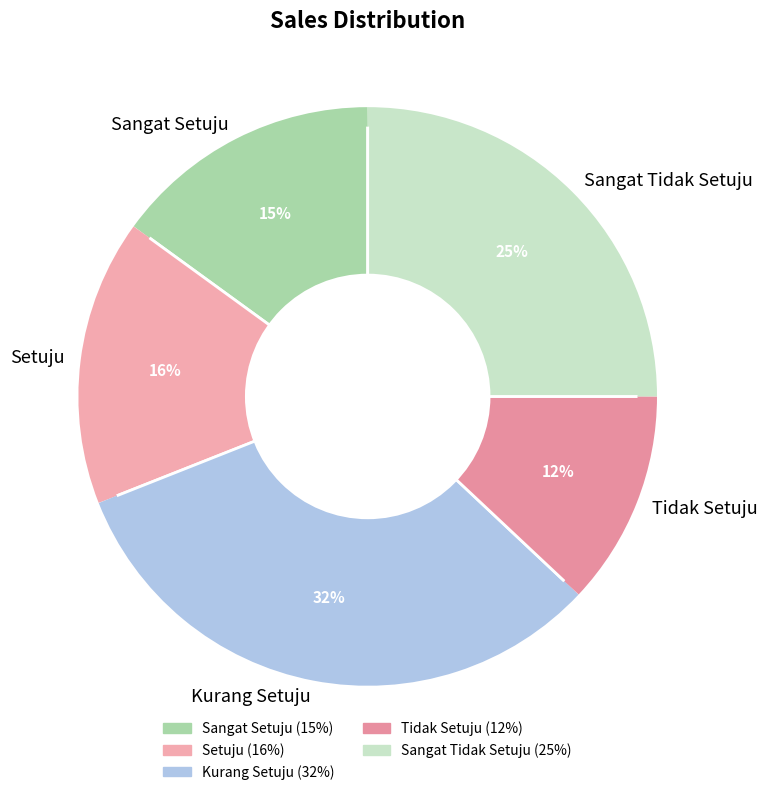

Rank the categories by value from highest to lowest.

Kurang Setuju, Sangat Tidak Setuju, Setuju, Sangat Setuju, Tidak Setuju